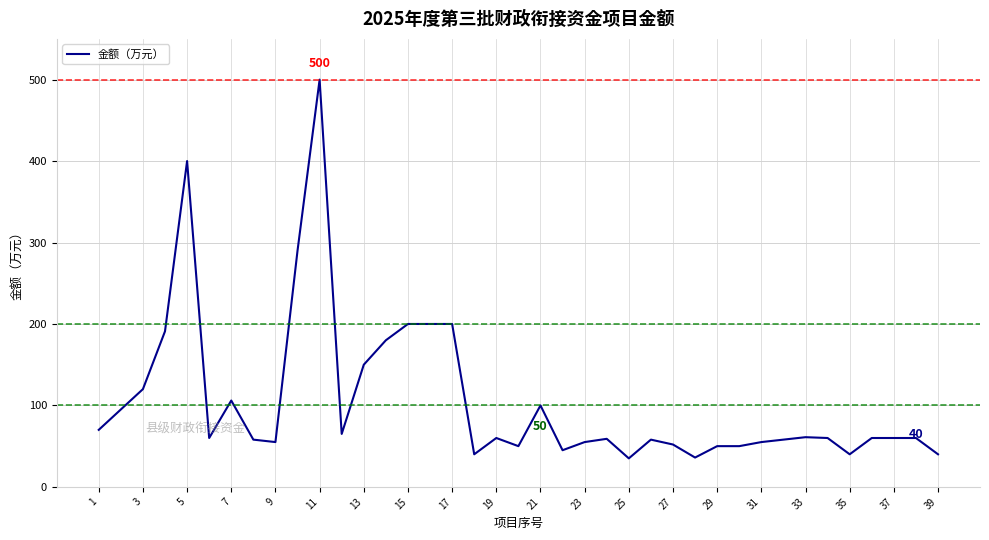

What is the difference between the maximum and minimum values?

465